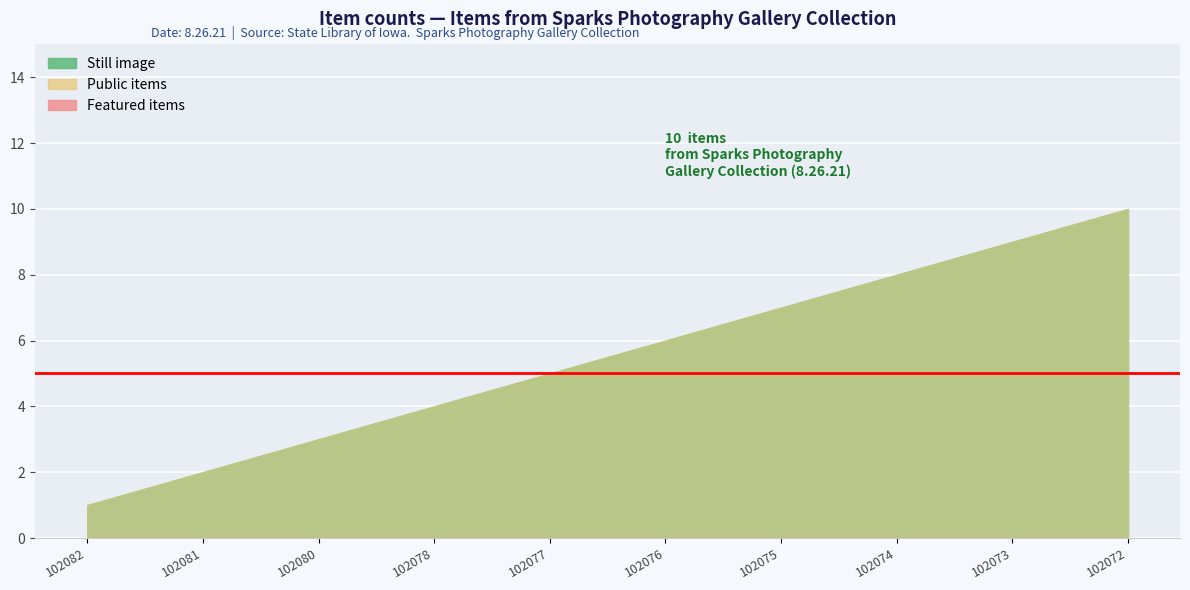

Does the chart display data point markers on the line(s)?

No